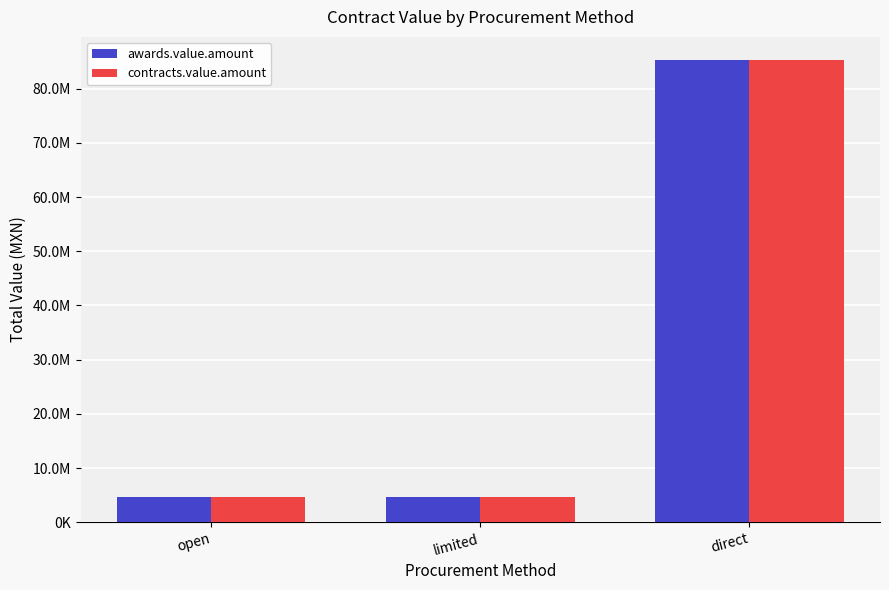

What are all the series names shown in the legend?

awards.value.amount, contracts.value.amount